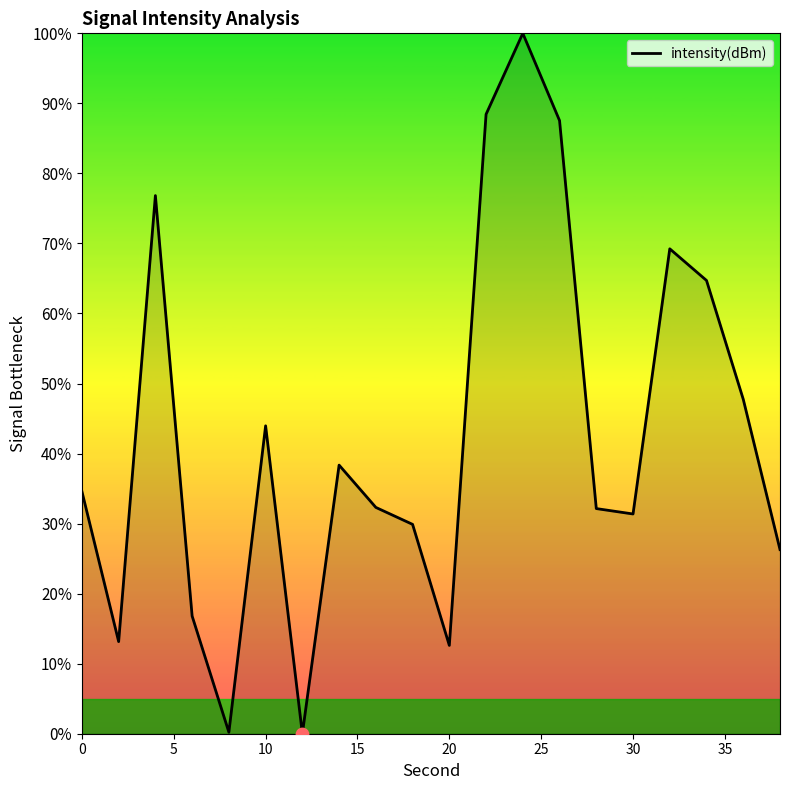

What is the maximum value shown in the chart?

100.0